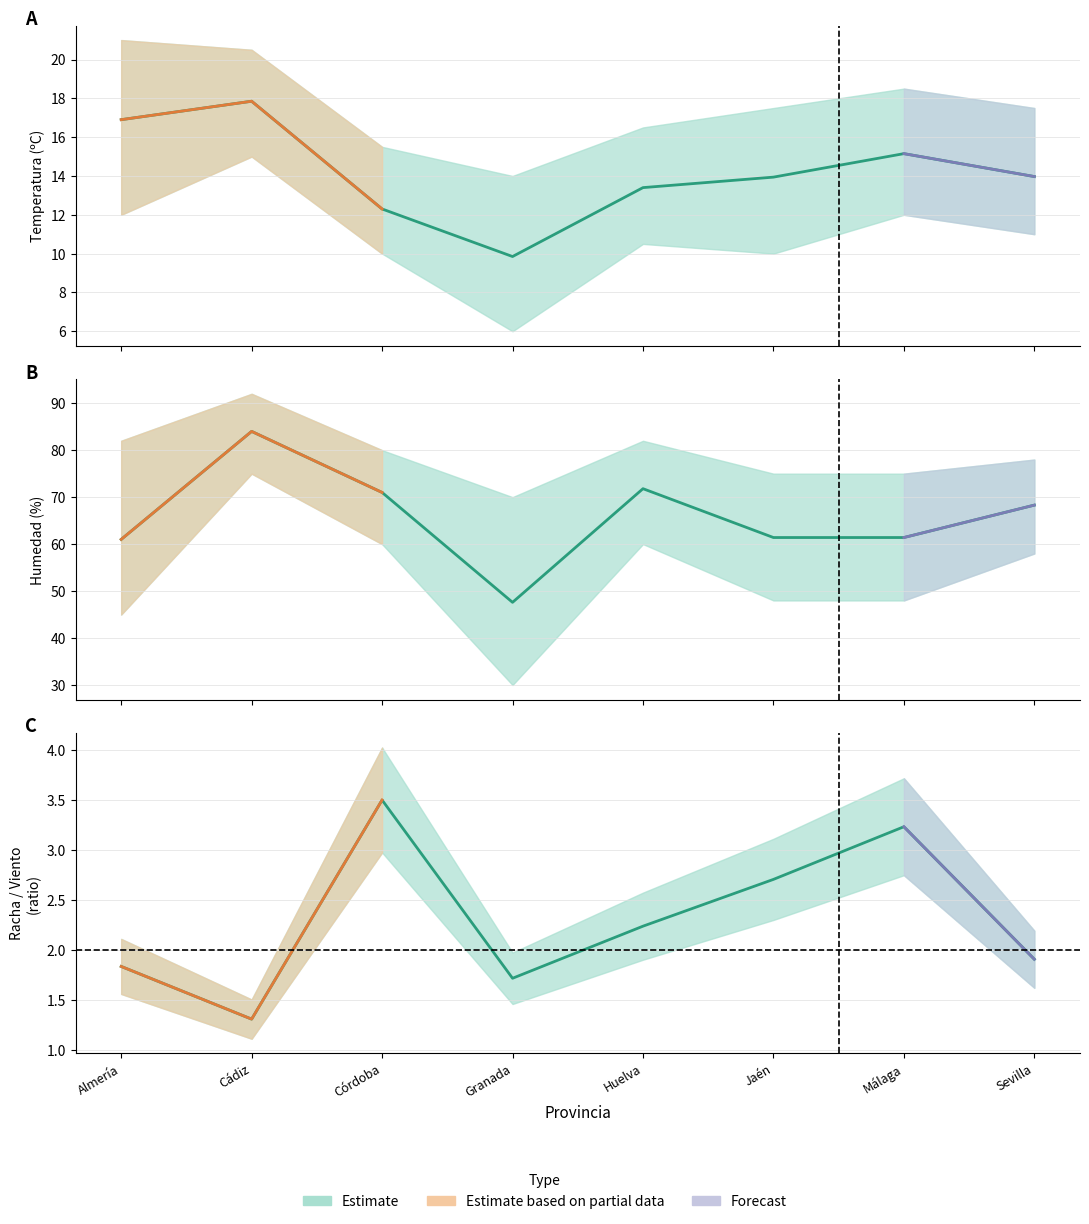

Rank the series by their maximum value, from highest to lowest.

Humedad (%), Temperatura (ºC), Racha/Viento ratio